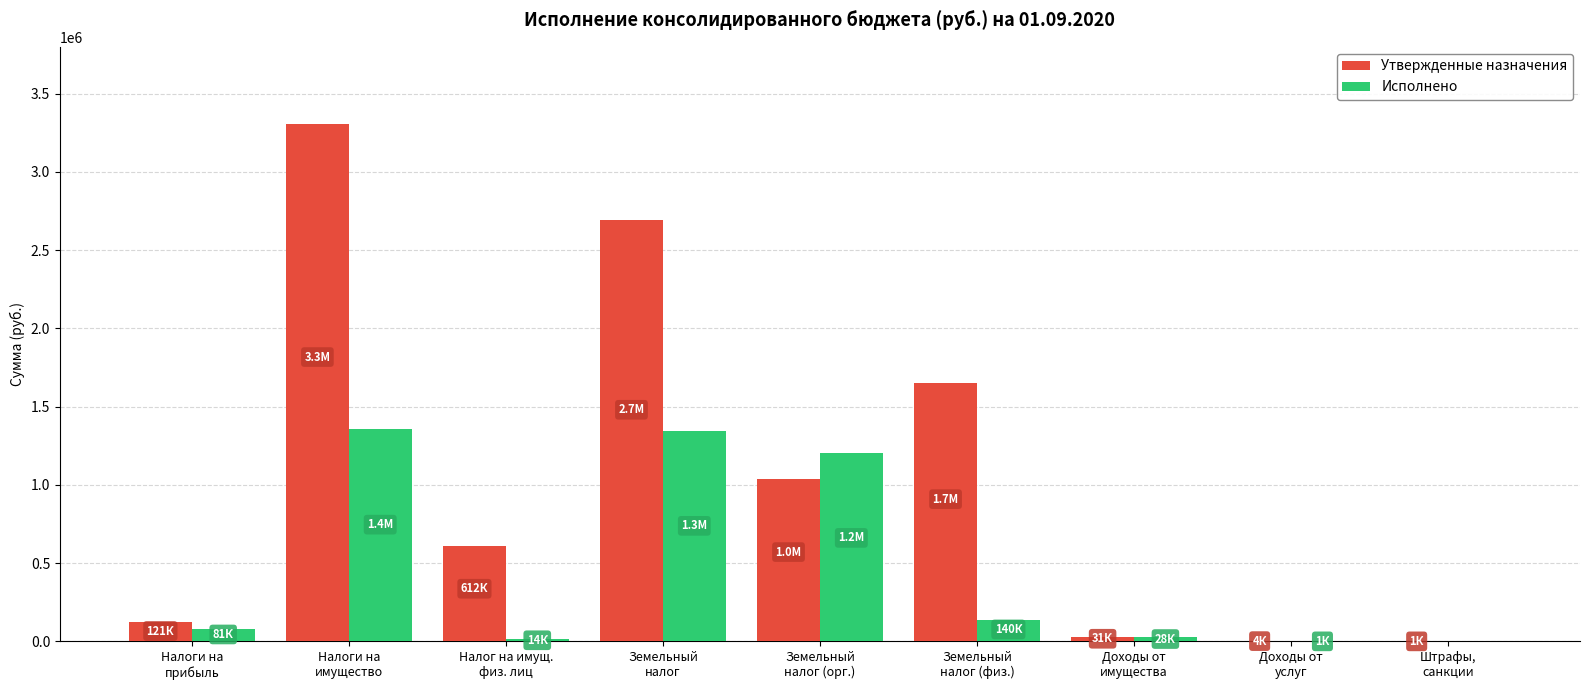

What is the sum of all Исполнено values?

4167306.6